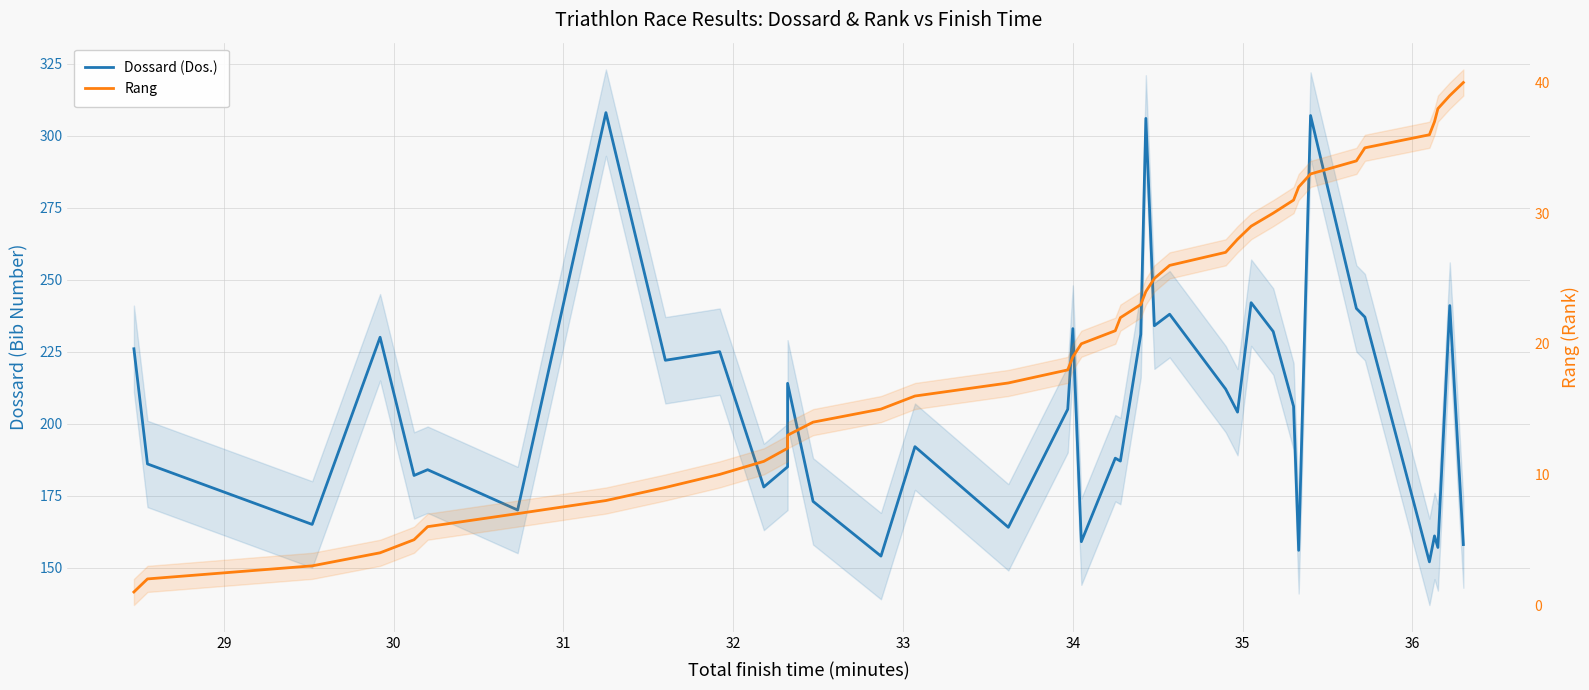

Which series has the largest range (max minus min)?

Dossard (Dos.)